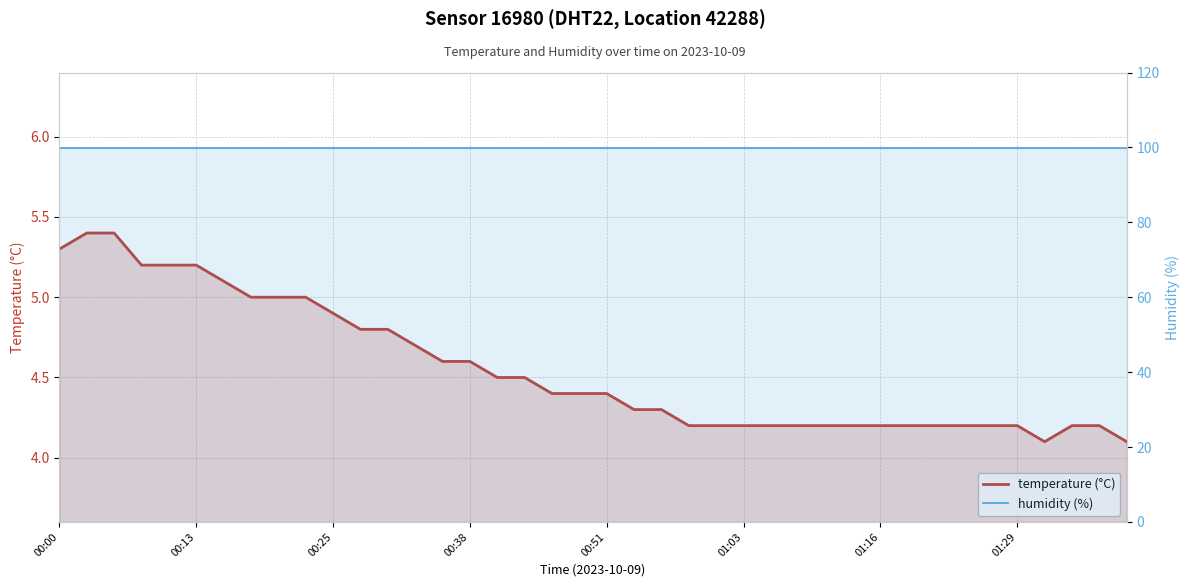

What position from the right is 11?

29